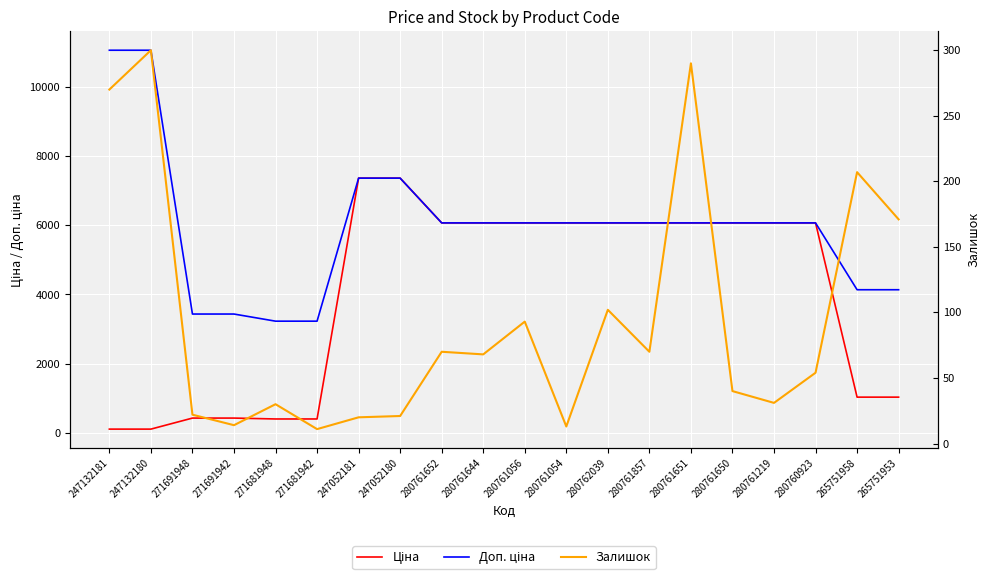

The value of Доп. ціна at 247132181 is 5100.7. True or false?

False